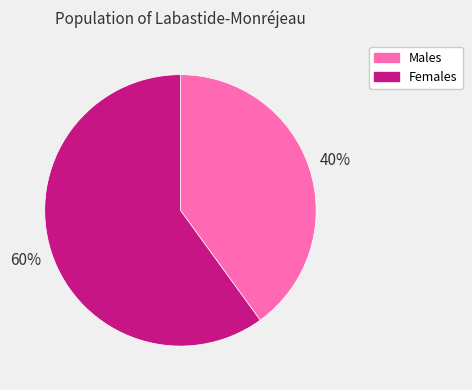

What is the largest slice in the pie chart?

Females